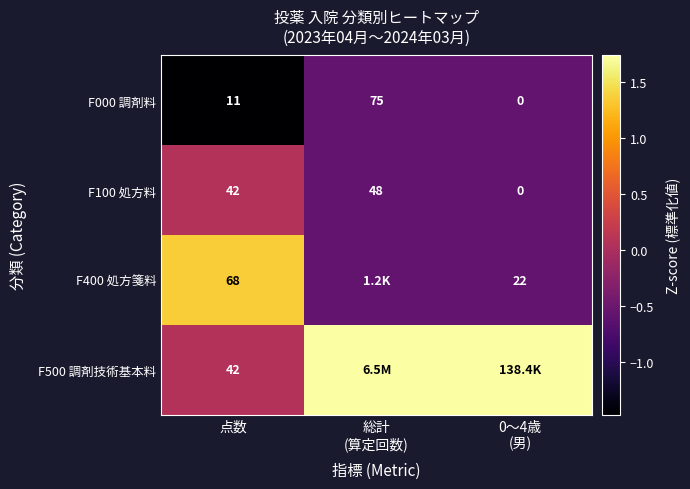

Between 総計
(算定回数) and 点数, which is larger?

総計
(算定回数)